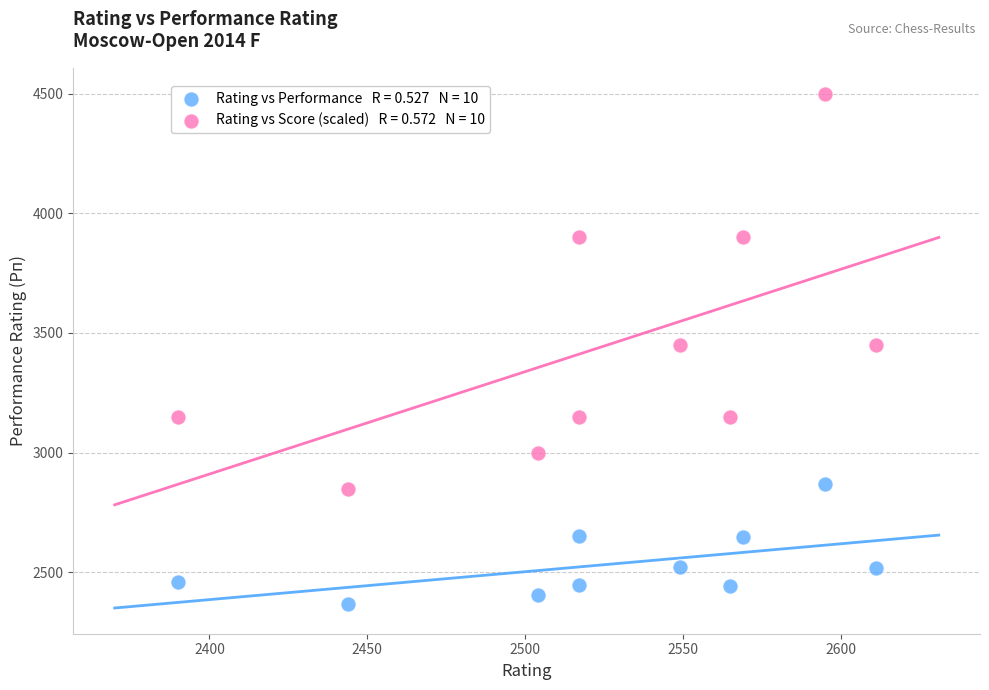

Across all data points, what is the range of Y values (max minus min)?

2131